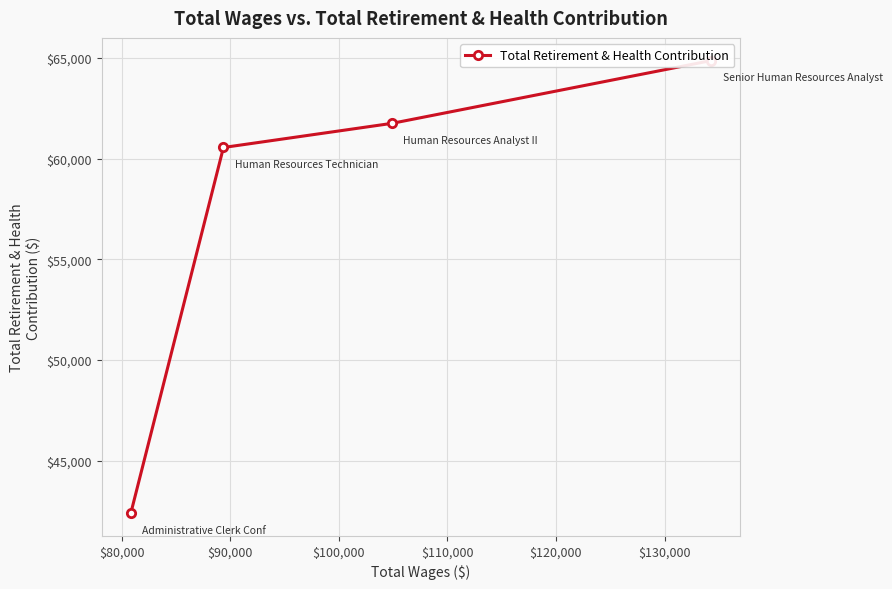

At which label is the value closest to 53637?

$90,000